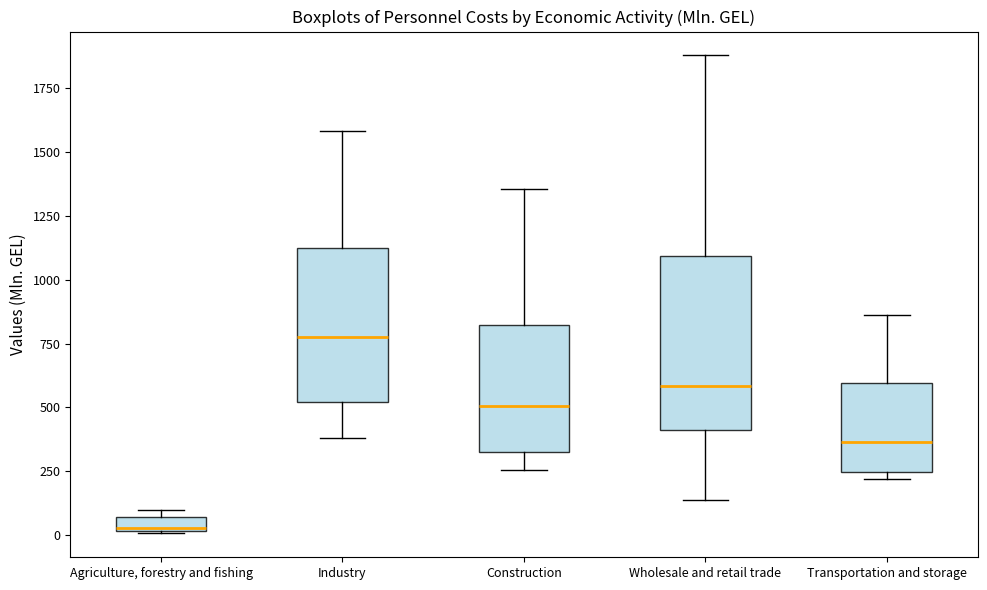

Comparing the boxes themselves (not the whiskers), which one is the tallest?

Wholesale and retail trade